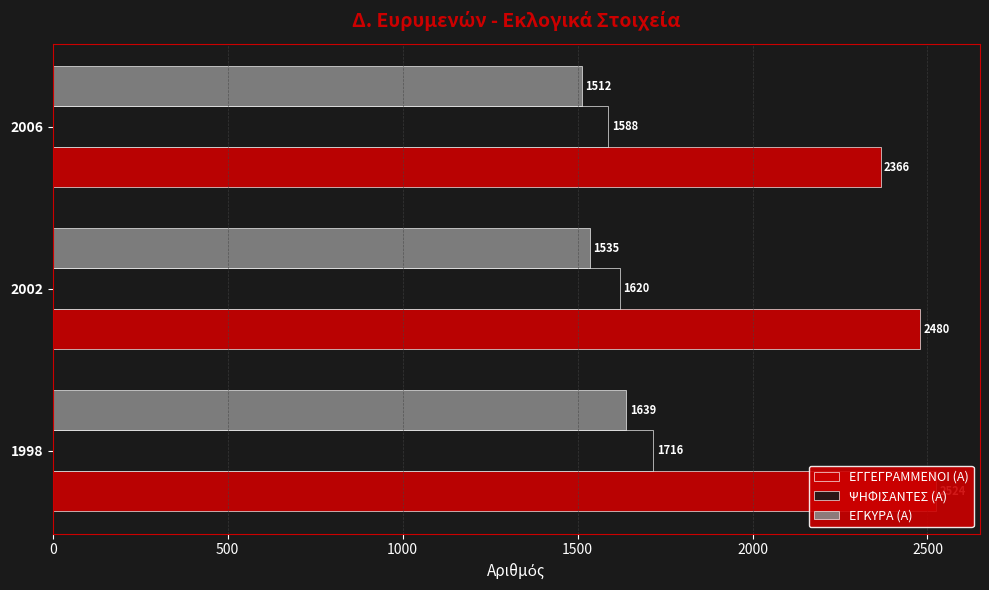

Which series changed the most between 1998 and 2006?

ΕΓΓΕΓΡΑΜΜΕΝΟΙ (Α)